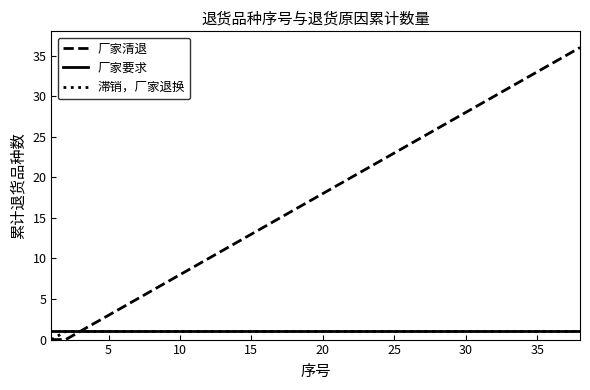

What is the maximum value shown in the chart?

36